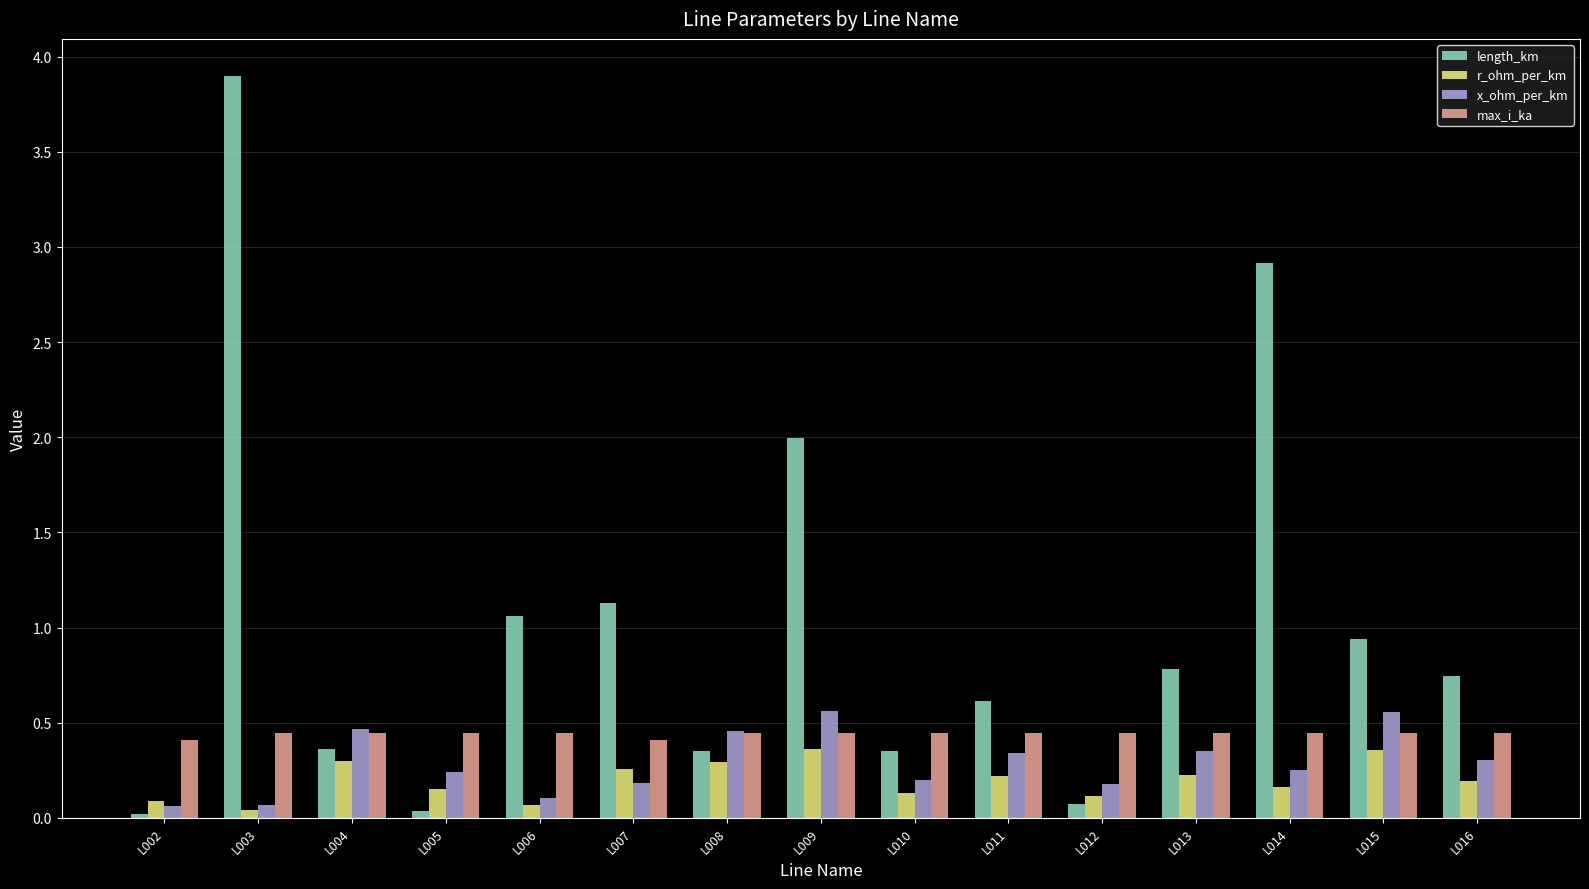

Between L003 and L004, which series saw the biggest shift?

length_km